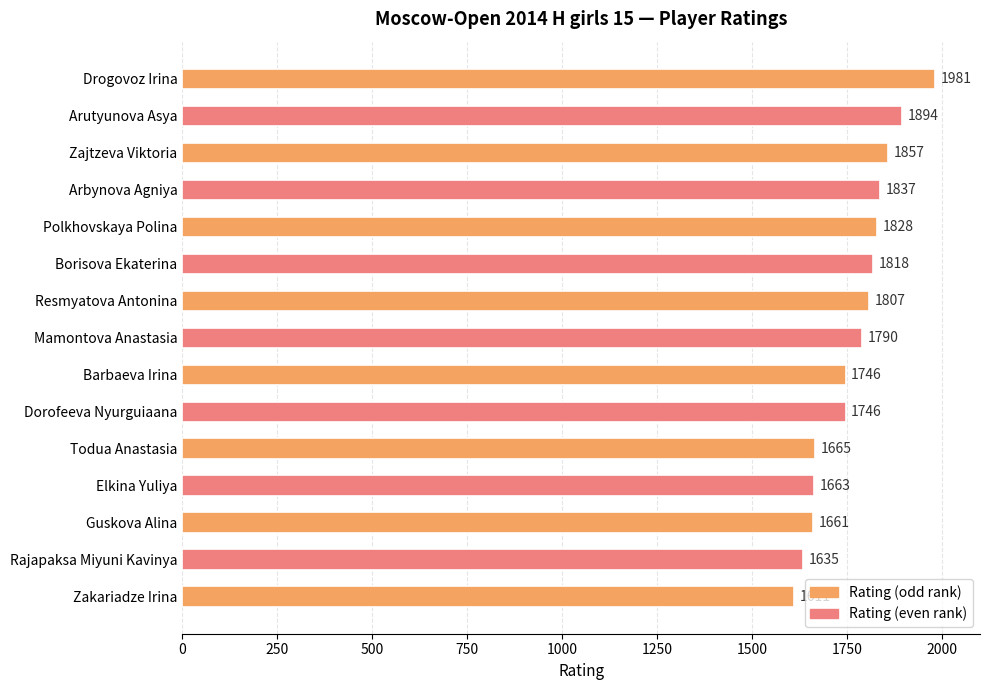

Which has a higher value, Drogovoz Irina or Arbynova Agniya?

Drogovoz Irina